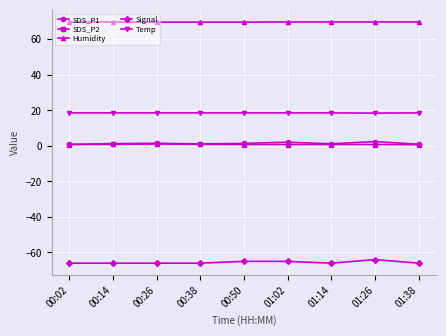

Count the number of categories in the chart.

9